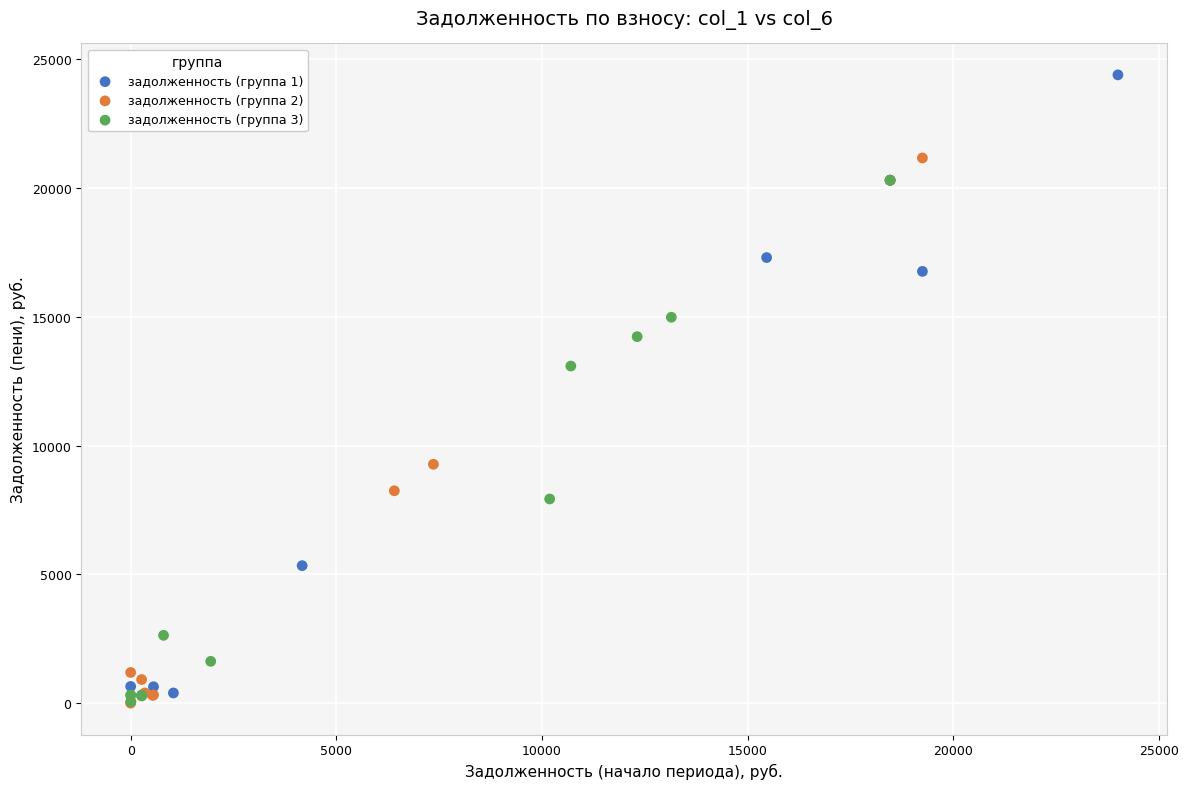

Which series has the largest Y range (max minus min)?

задолженность (группа 1)